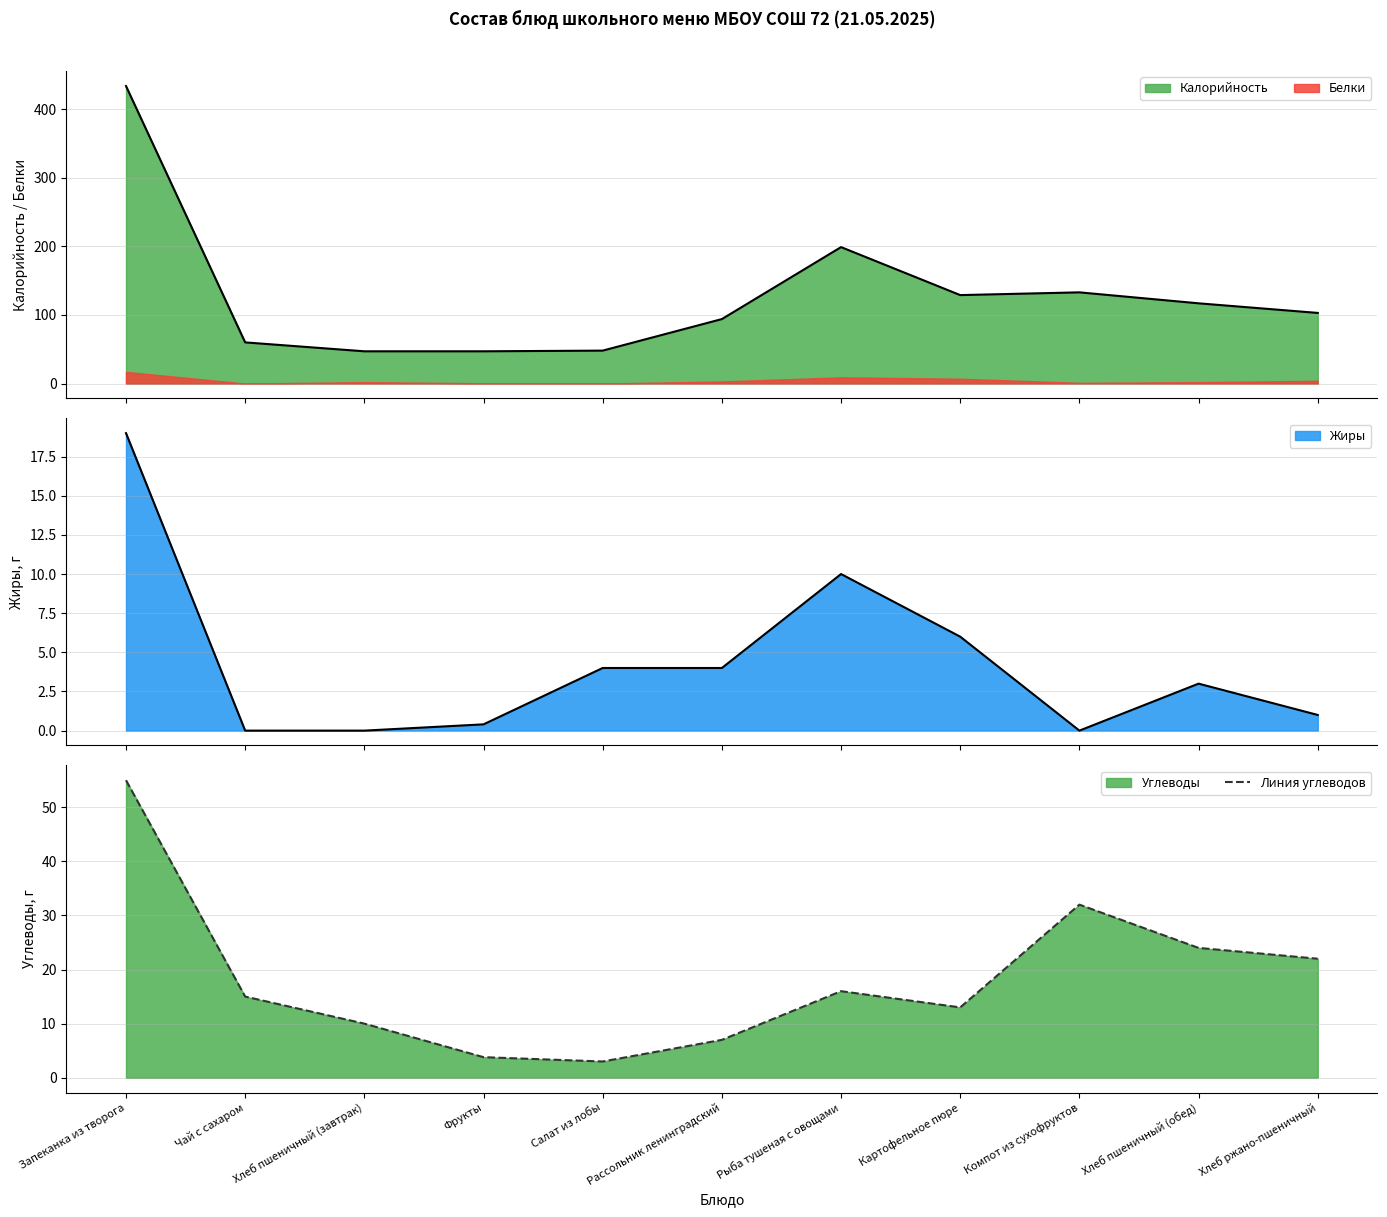

Which category has the highest value in the Линия углеводов series?

Запеканка из творога